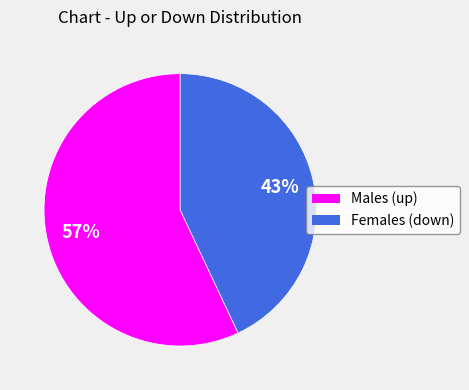

To the nearest percent, what is the average slice percentage?

50%